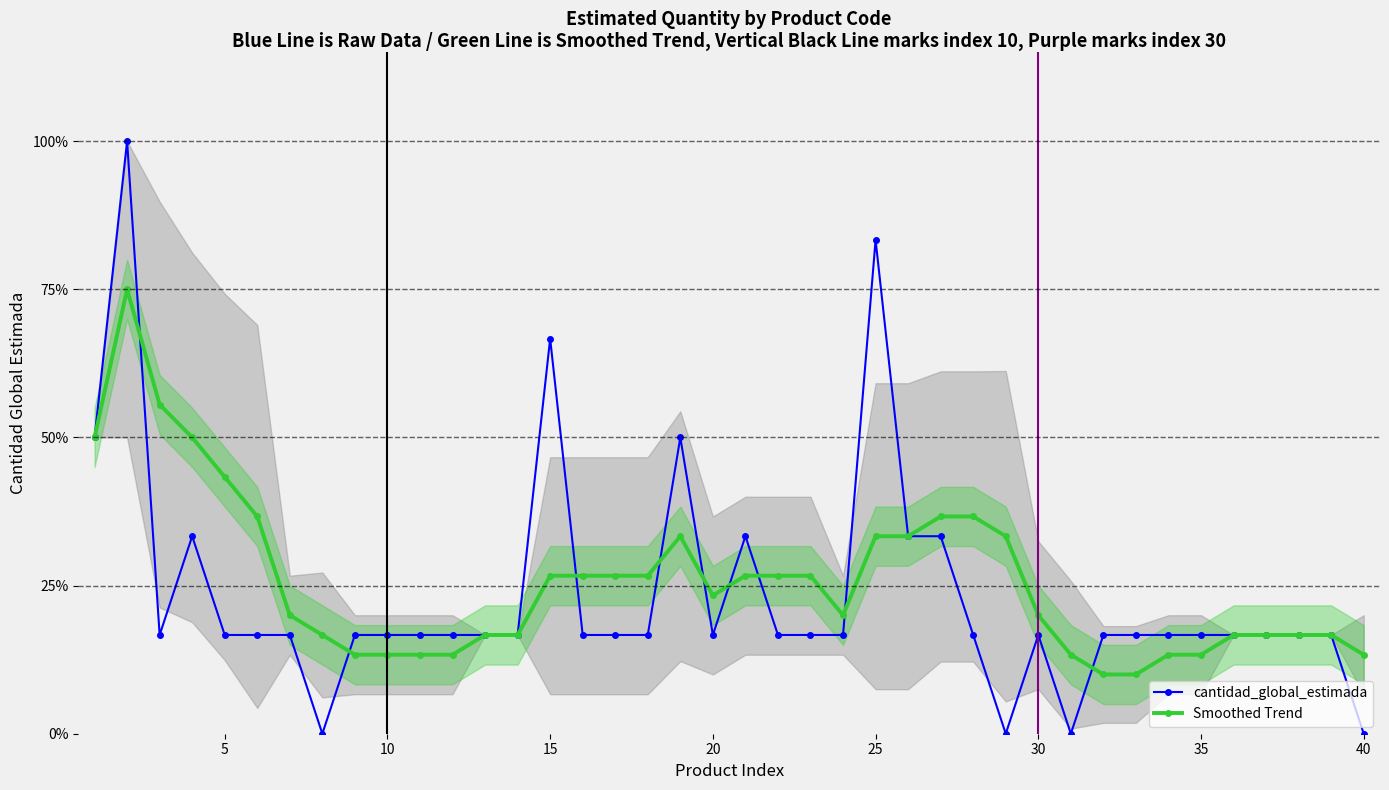

What are all the series names shown in the legend?

cantidad_global_estimada, Smoothed Trend